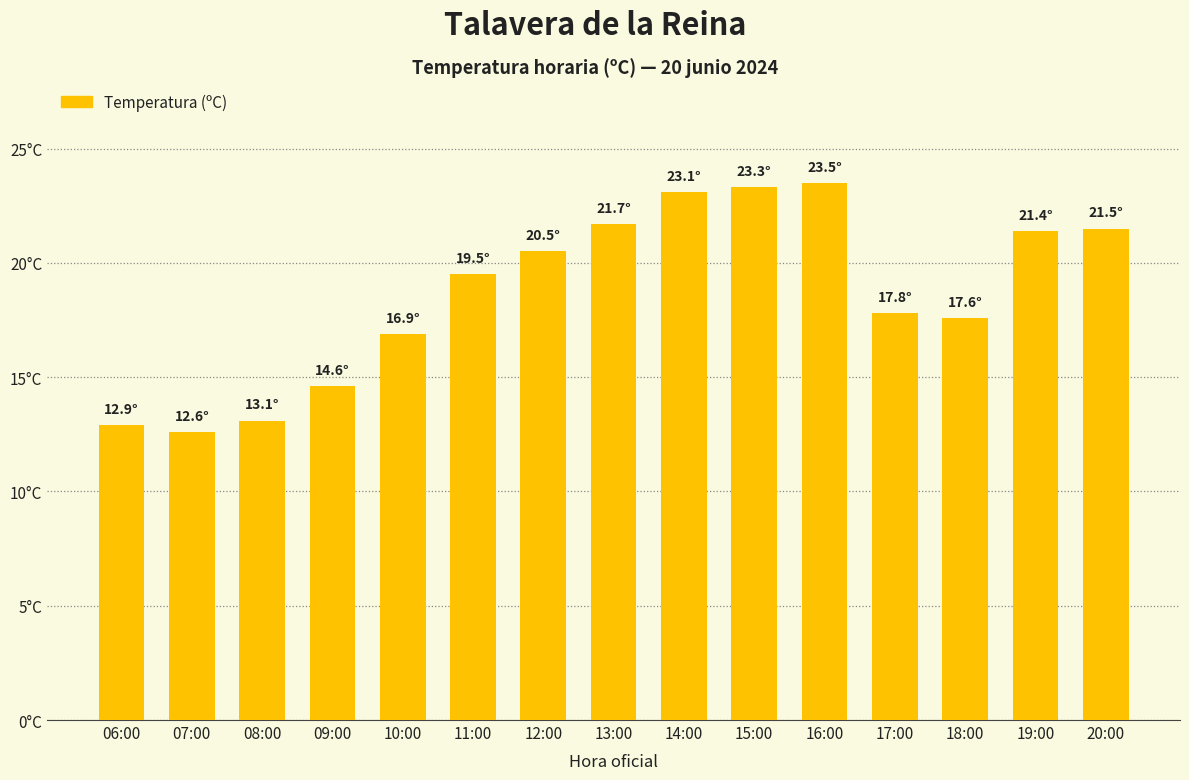

What is the value of the 11th bar from the left?

23.5